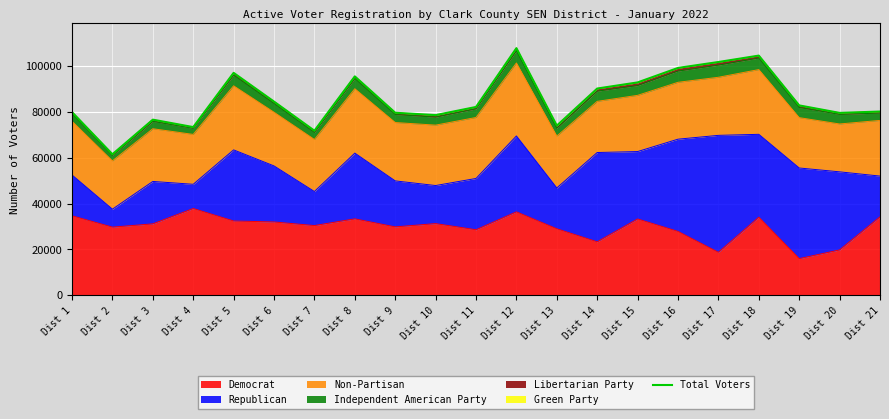

Is it true that the value at Dist 1 is 79865?

True